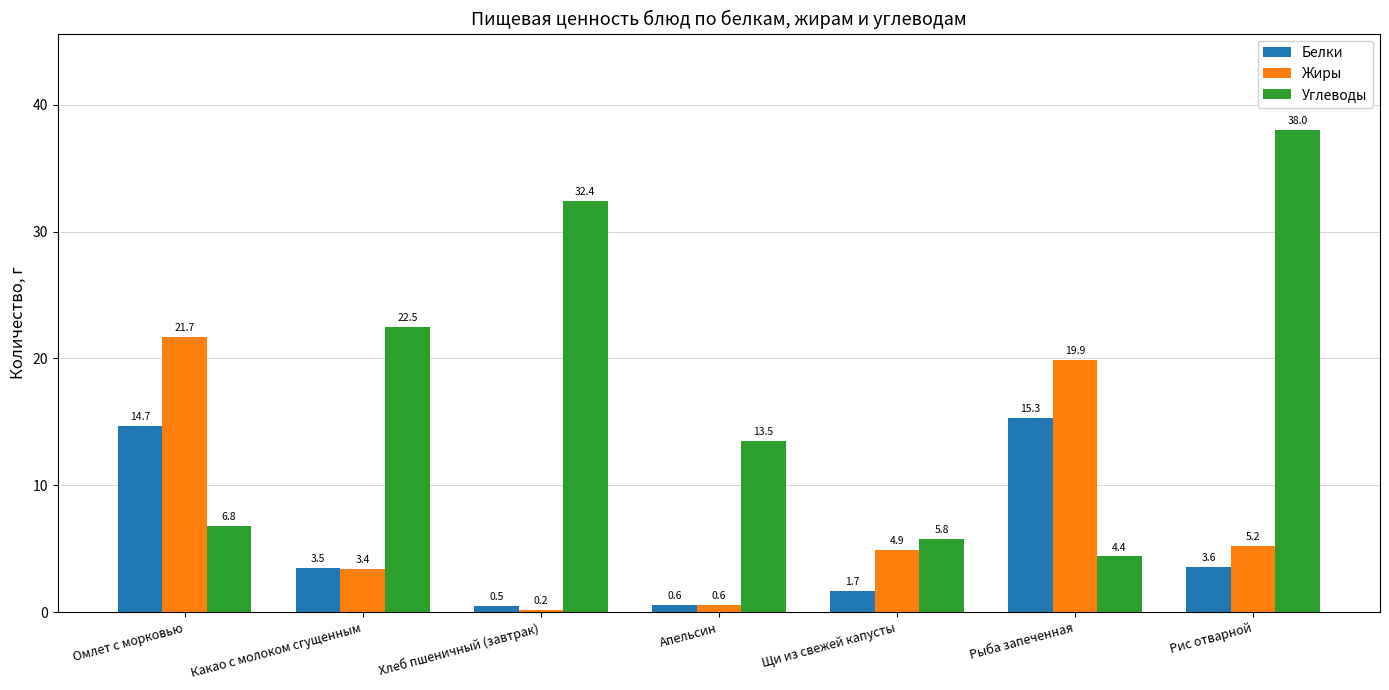

At which category is the sum across all series the highest?

Рис отварной